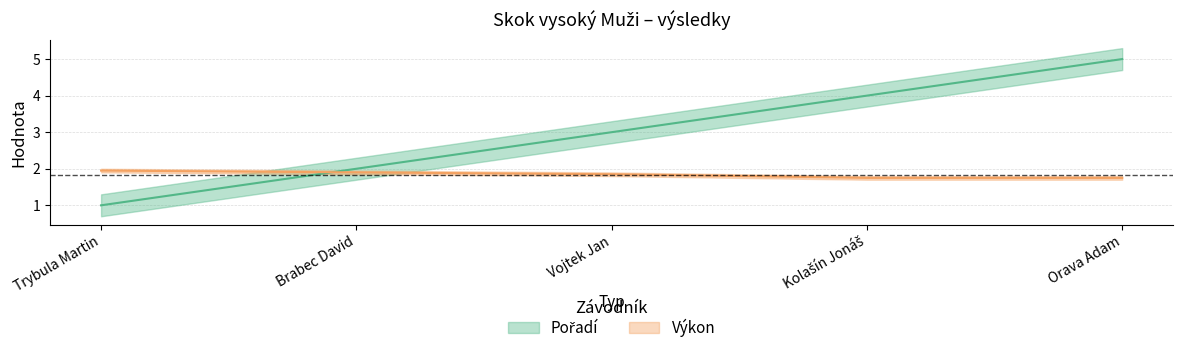

Is it true that Pořadí equals 2.8 at Orava Adam?

False